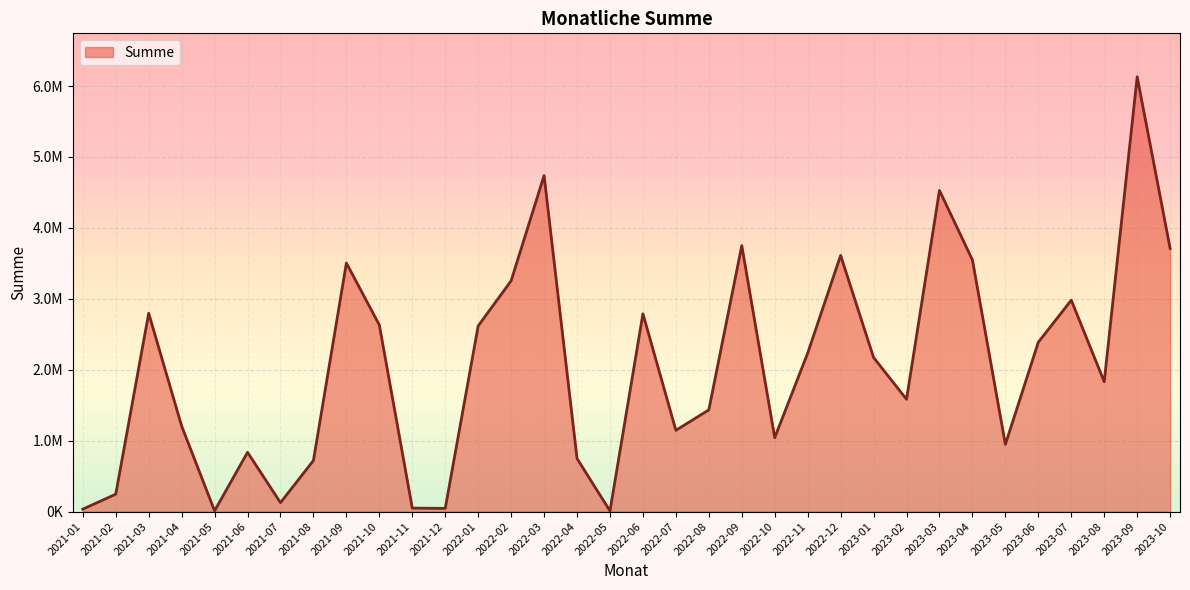

Does the chart have visible grid lines?

Yes